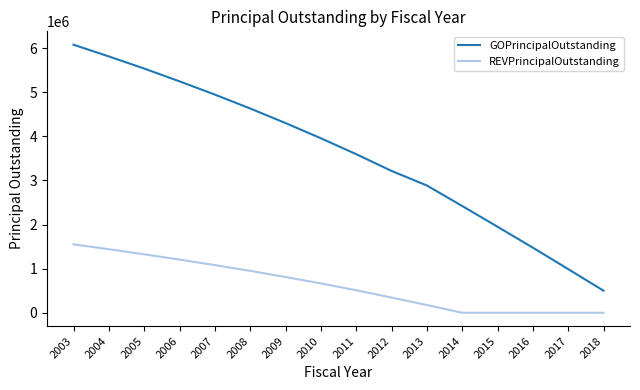

What is the sum of all REVPrincipalOutstanding values?

10055000